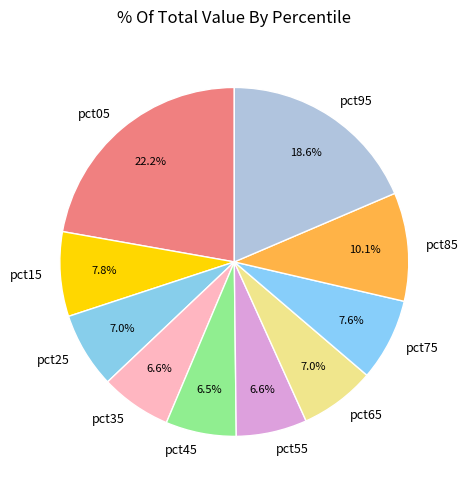

How many segments does this pie chart have?

10